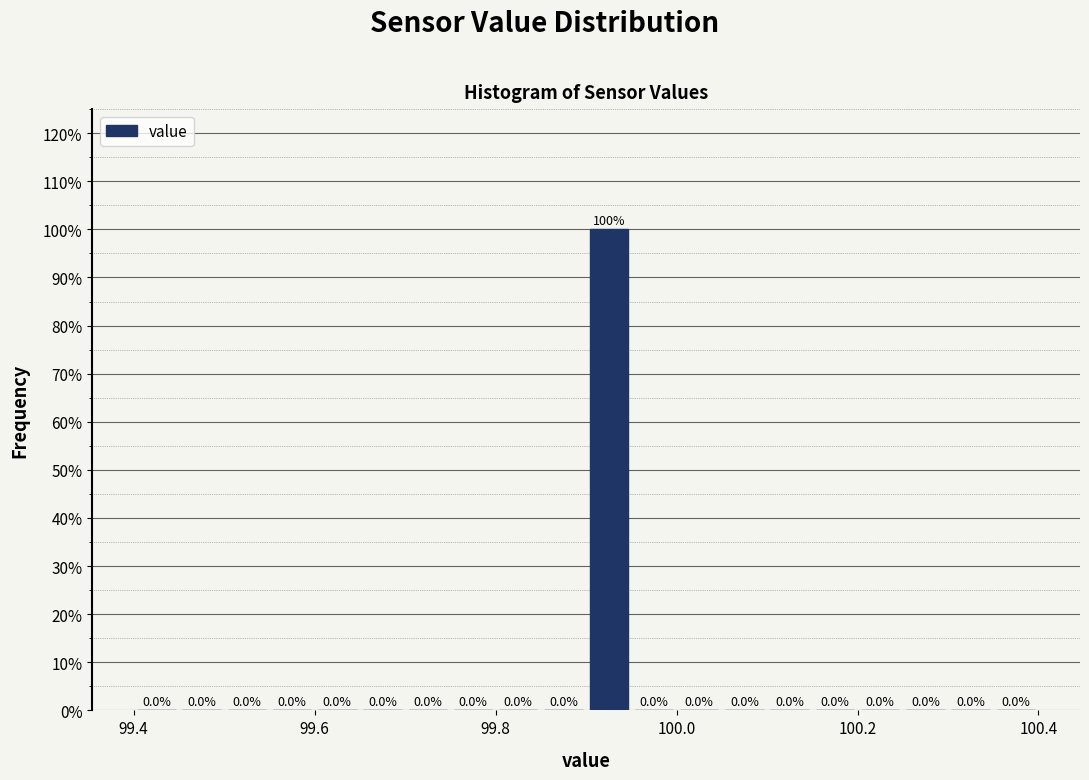

Around what value on the x-axis is the tallest bar? Give the approximate position of its centre, as read against the axis.

99.92